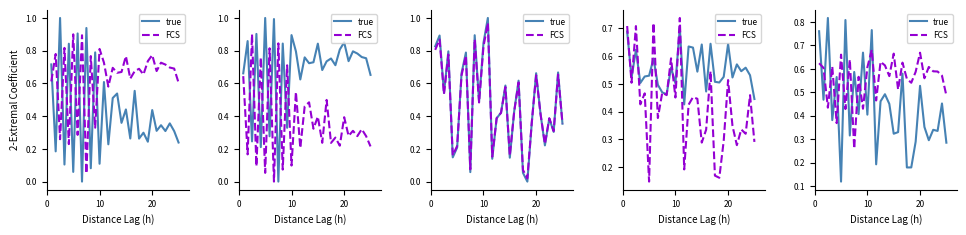

Is the value of true at 20 greater than the value of FCS at 23?

Yes